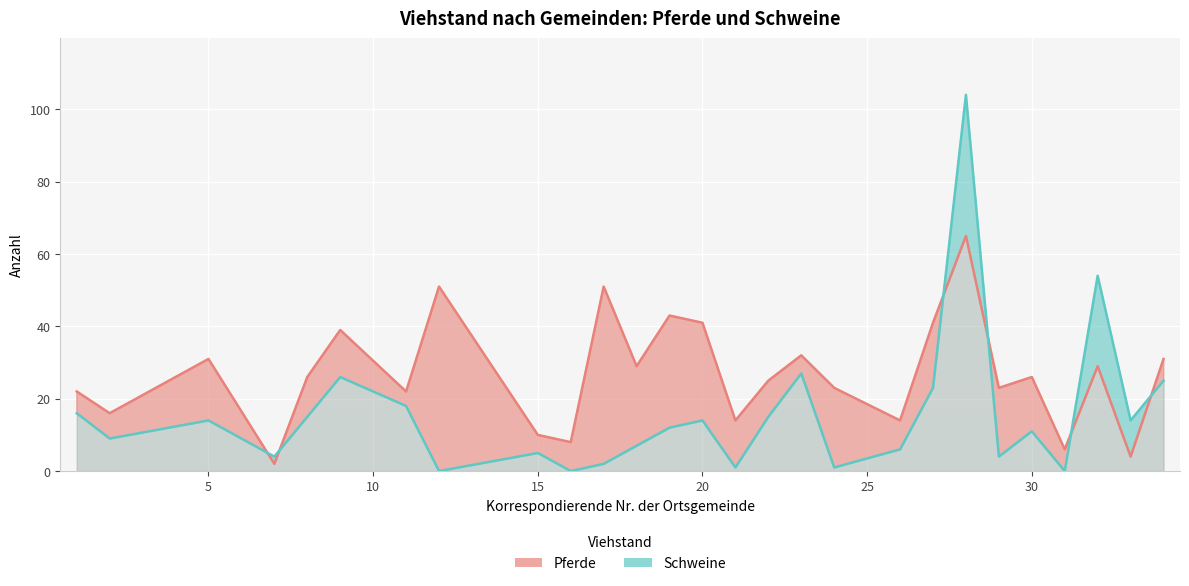

Count the number of categories in the chart.

27